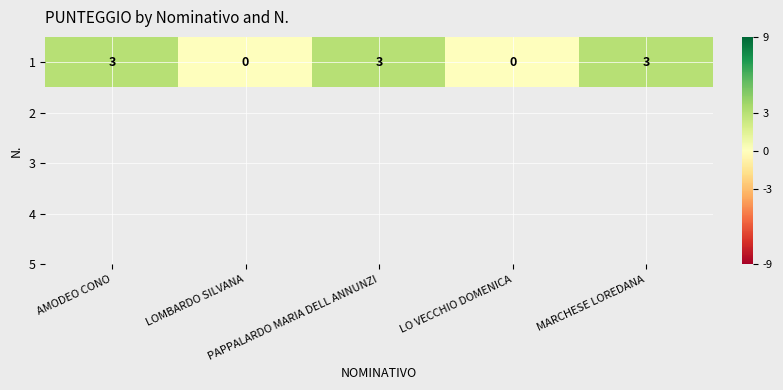

Where is the data nearest to the value 1?

LOMBARDO SILVANA